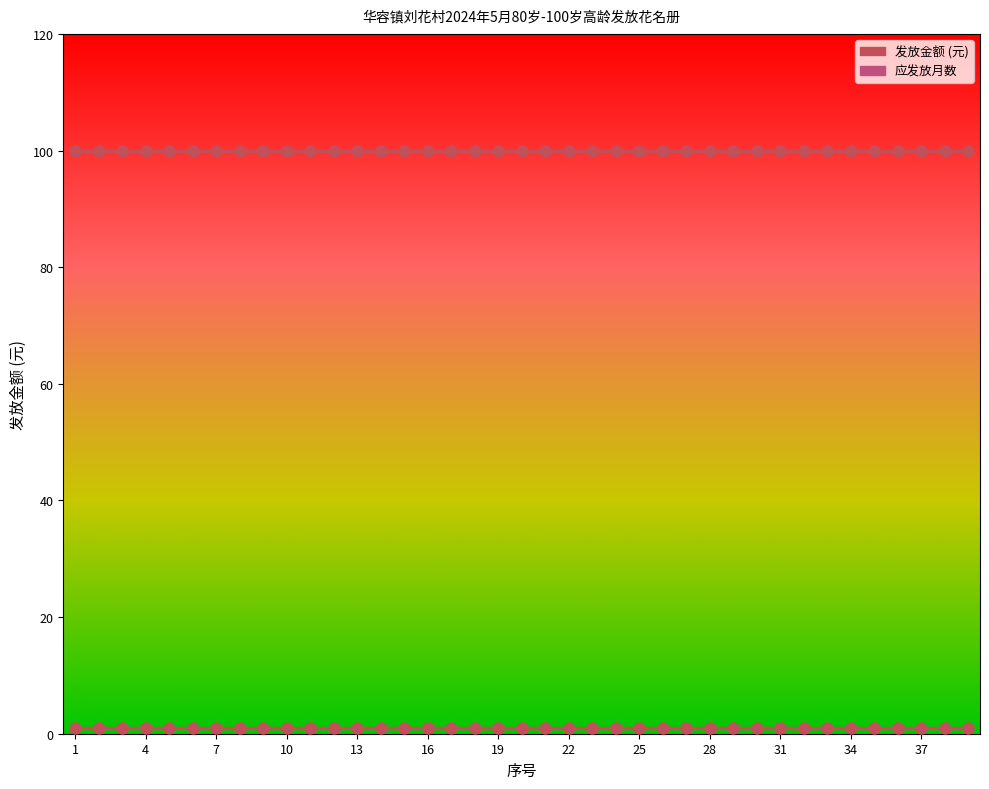

Does the chart have visible grid lines?

No